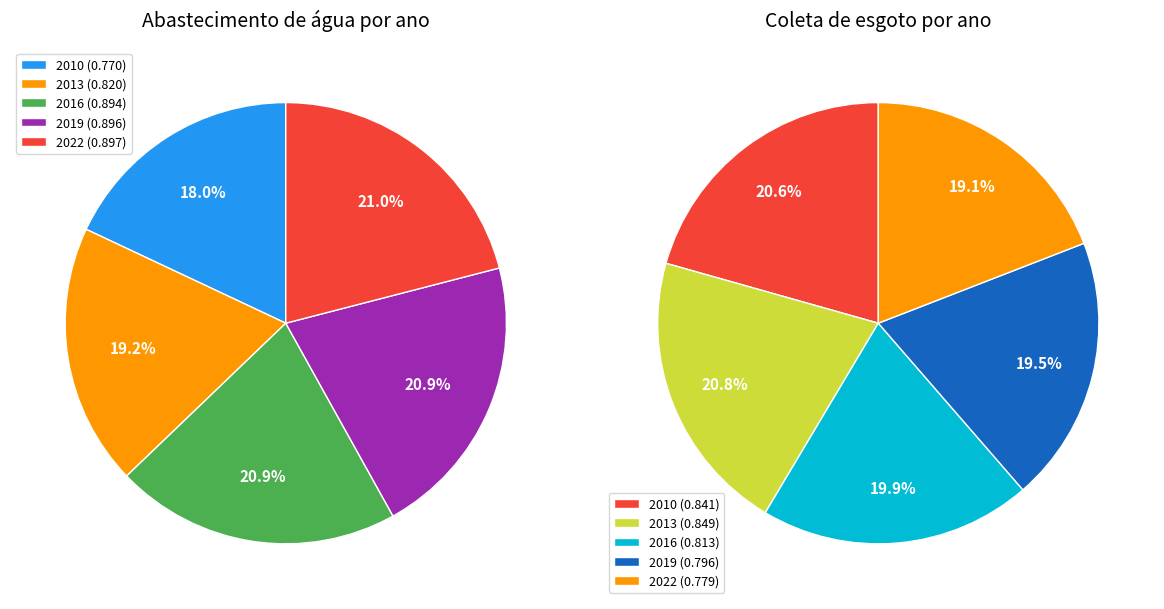

What is the smallest slice in the pie chart?

2010